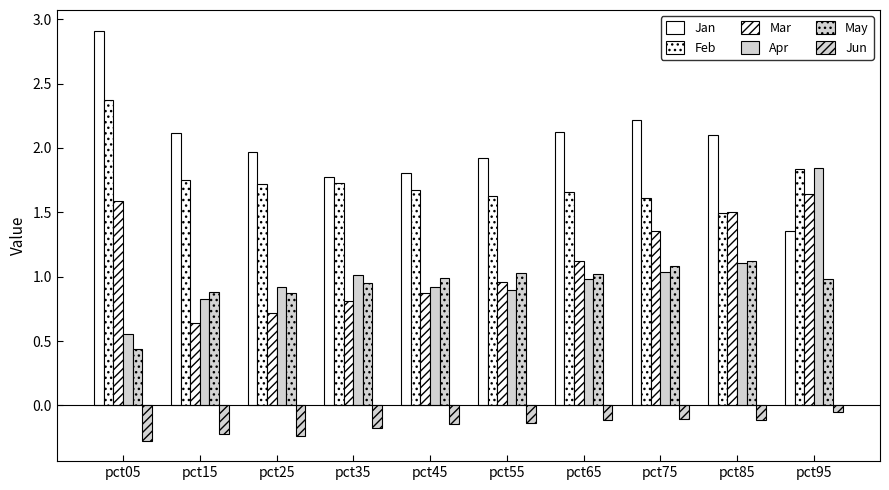

Which series changed the most between pct25 and pct95?

Mar